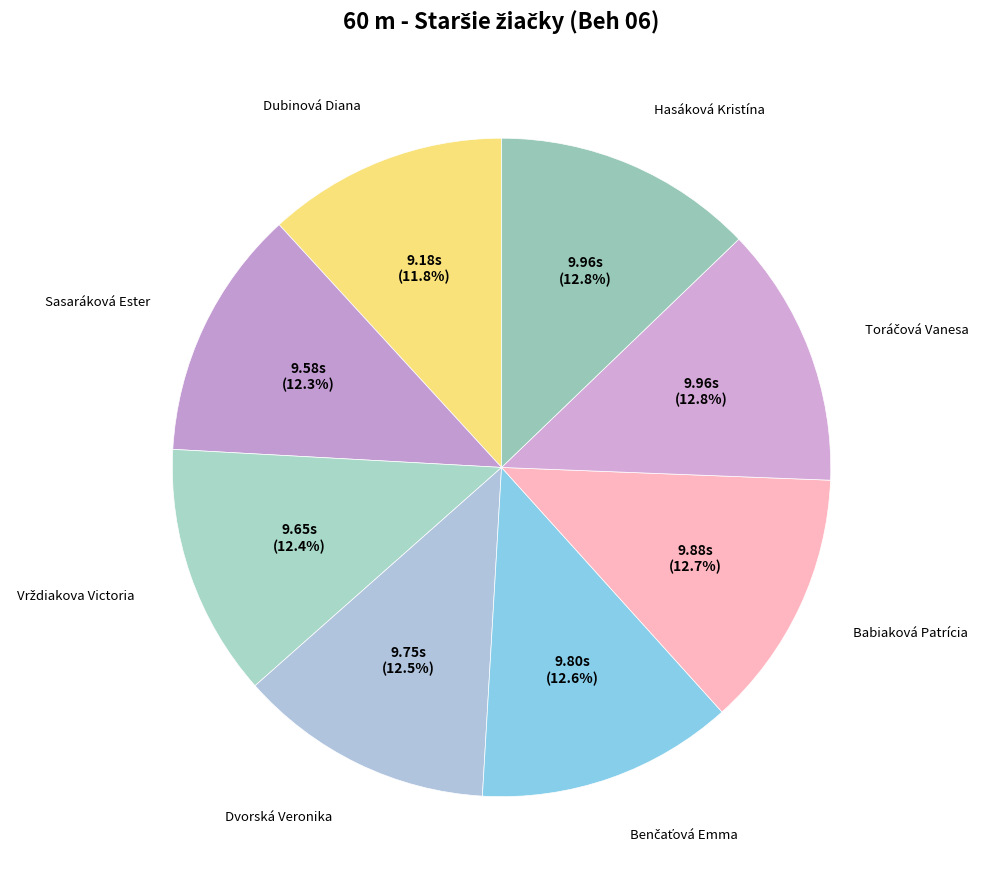

How many slices are in this pie chart?

8